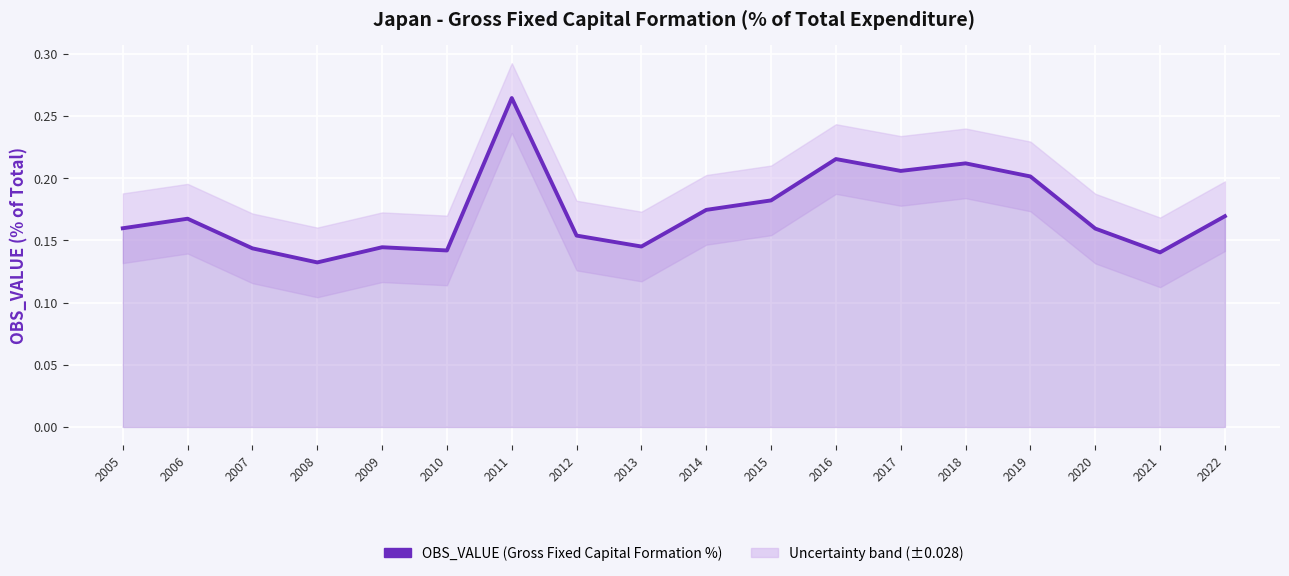

At which category does the chart reach its peak across all series?

2011